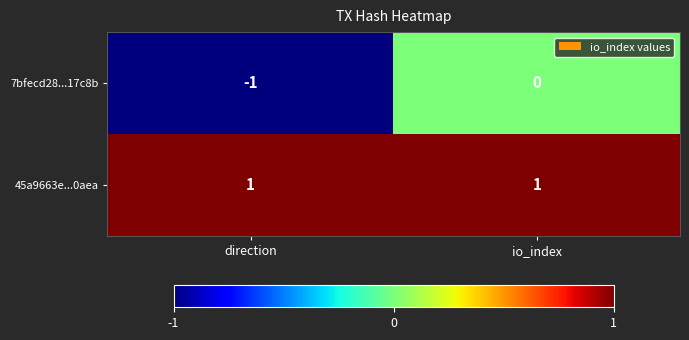

Between direction and io_index, which series saw the biggest shift?

7bfecd28...17c8b